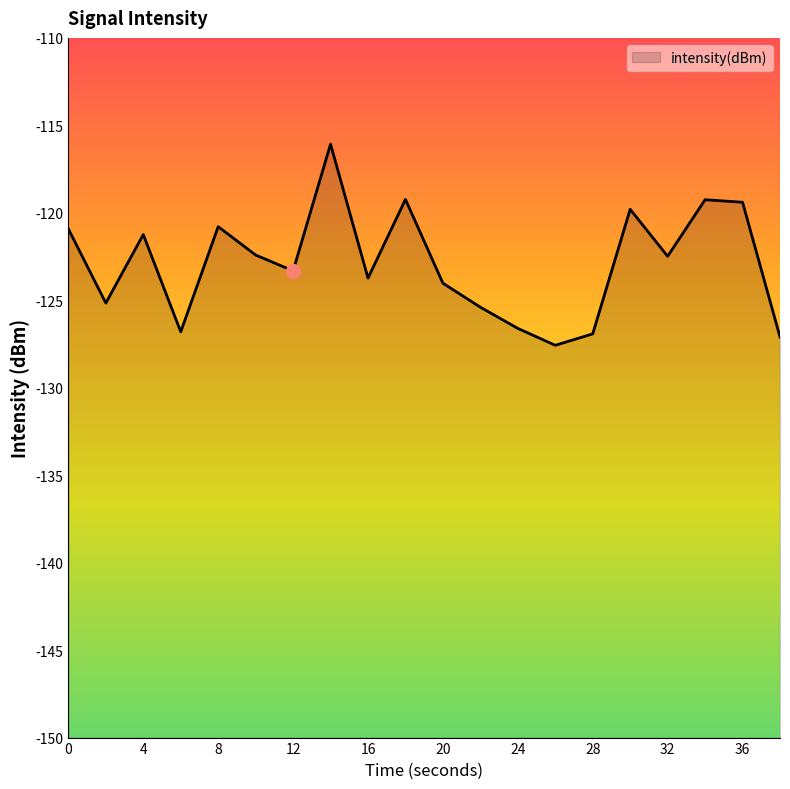

At which category does the chart reach its peak across all series?

14